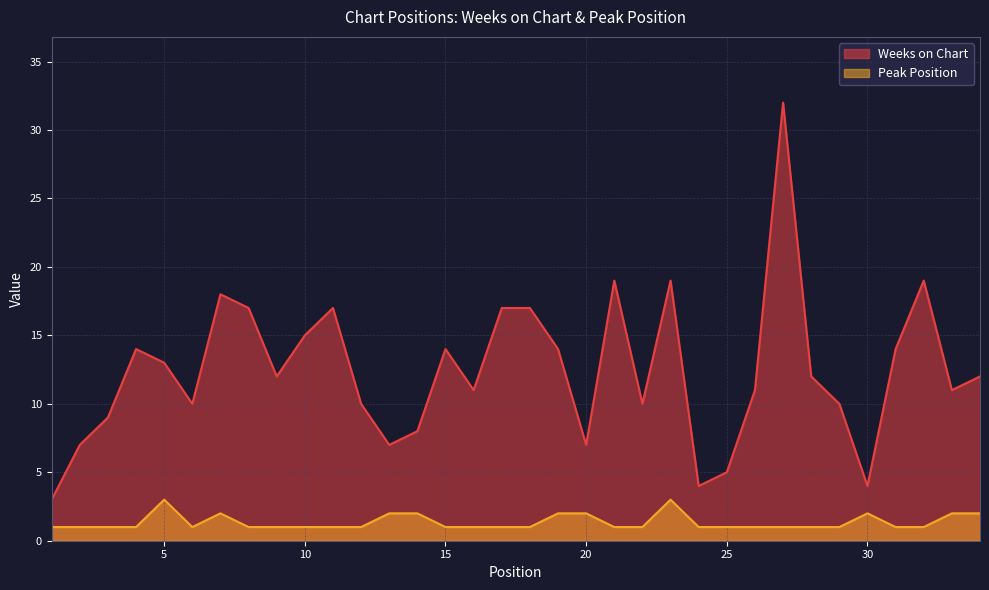

What is the lowest value of the Peak Position series?

1